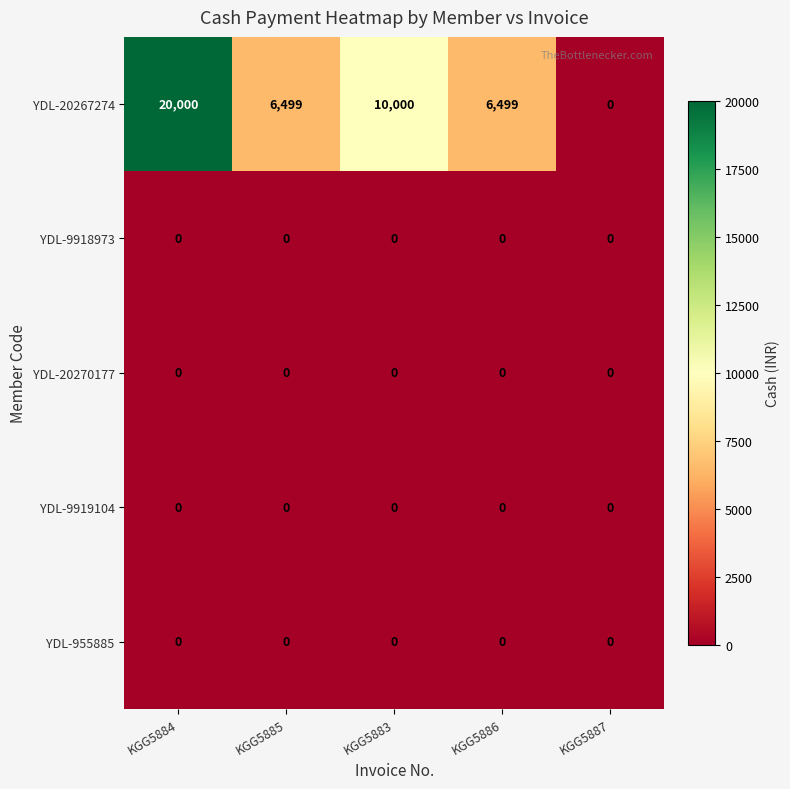

At how many categories does at least one series exceed 19923?

1